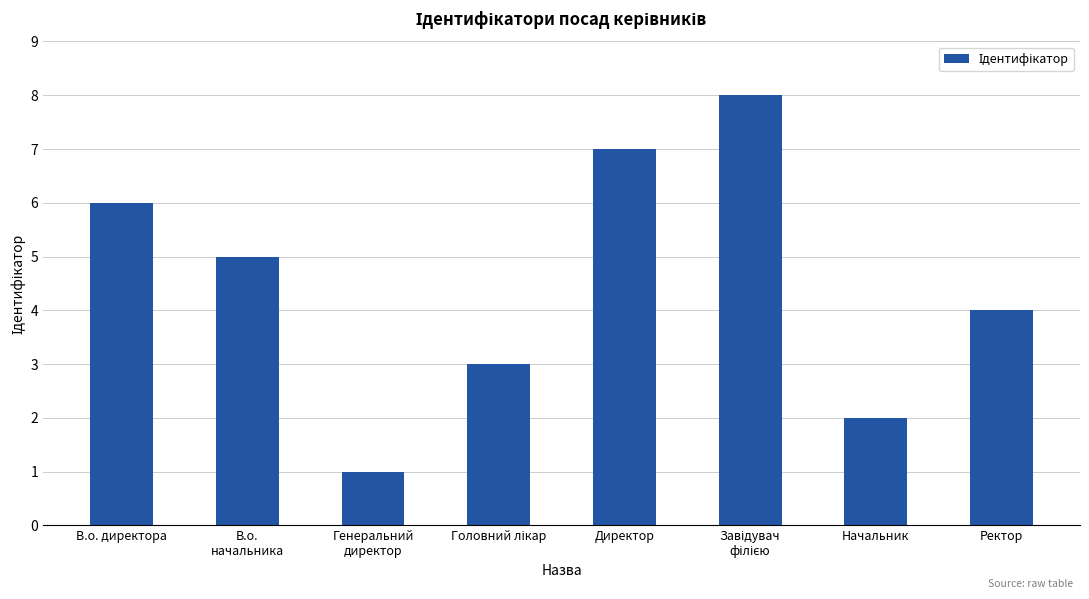

What is the sum of all values?

36